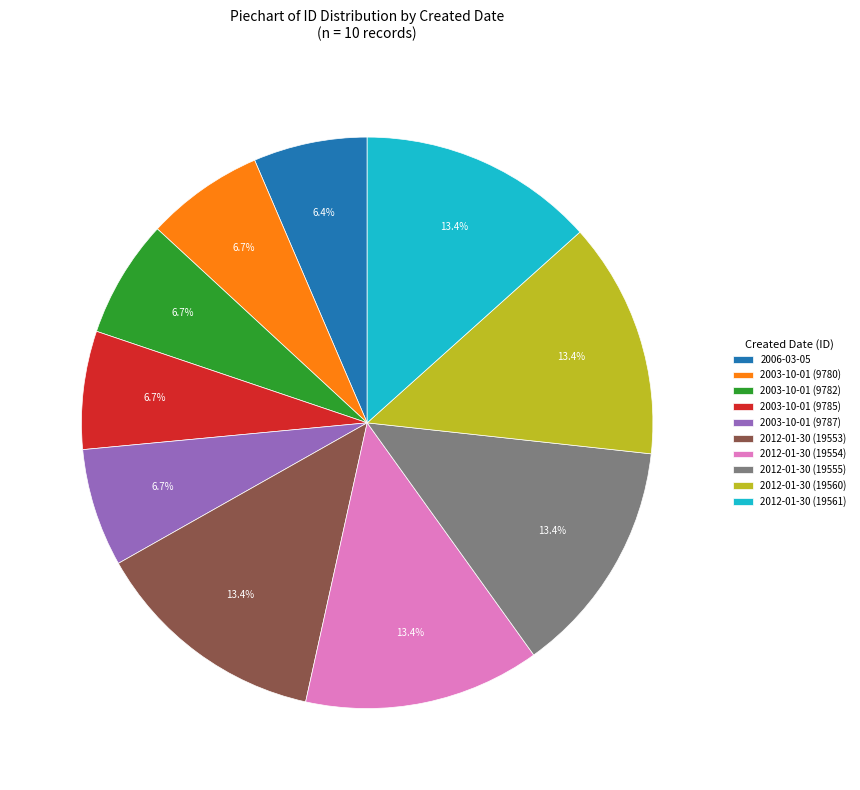

What portion of the pie excludes 2012-01-30 (19553)?

86.6%